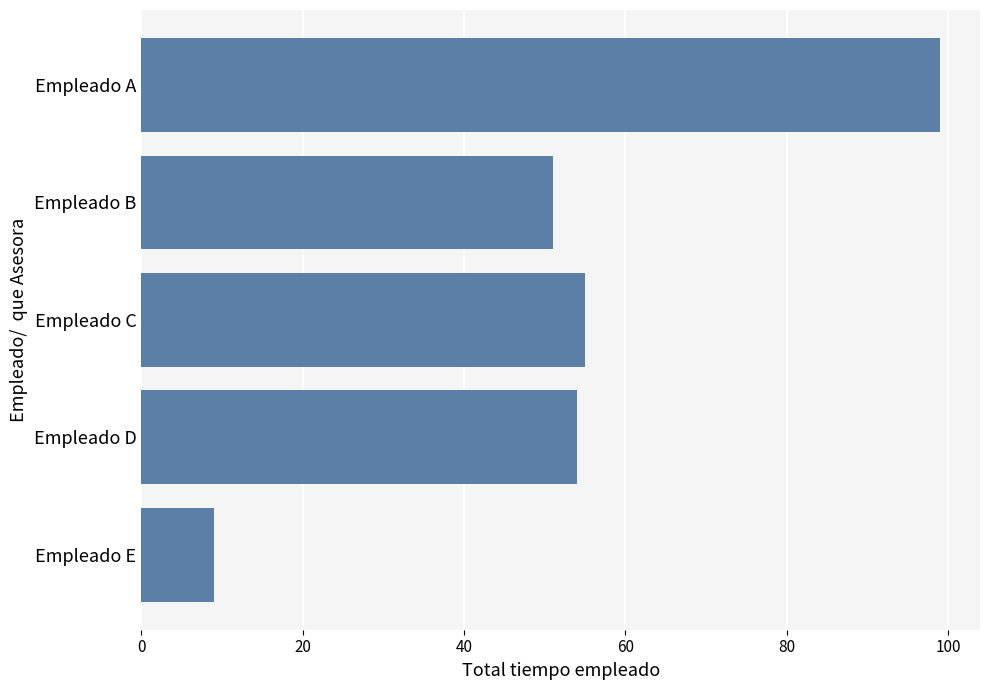

What is the maximum value shown in the chart?

99